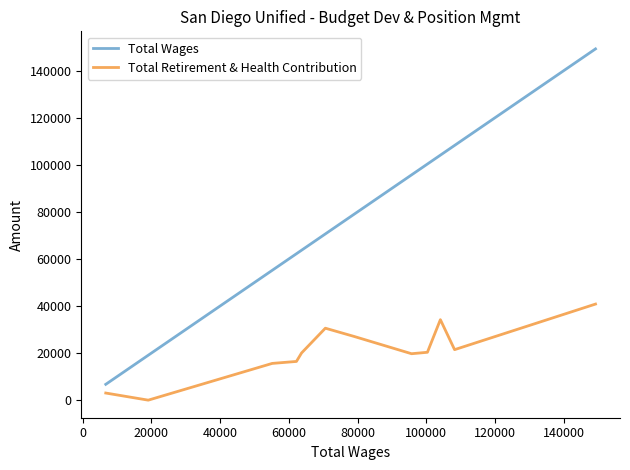

True or false: Total Wages and Total Retirement & Health Contribution intersect in this chart.

False